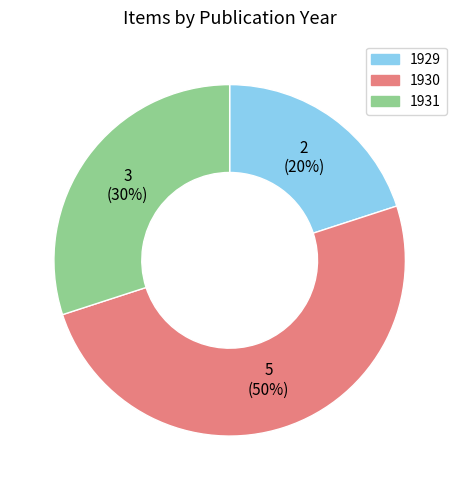

To the nearest percent, what is the difference between the largest and smallest slice percentages?

30%